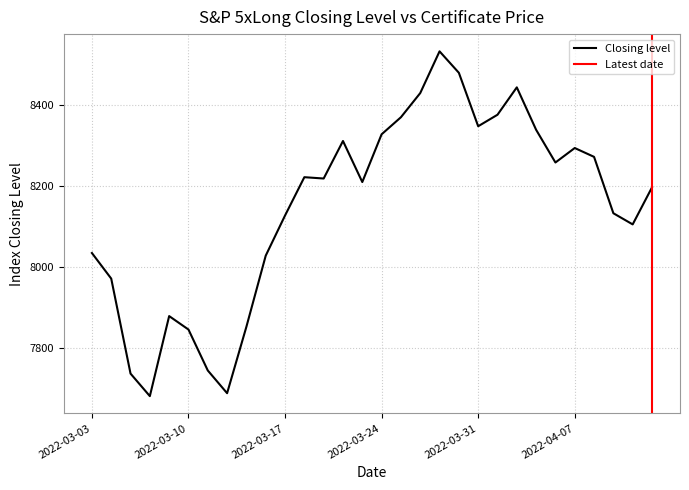

True or false: the data has more than 0 interior local peaks.

True